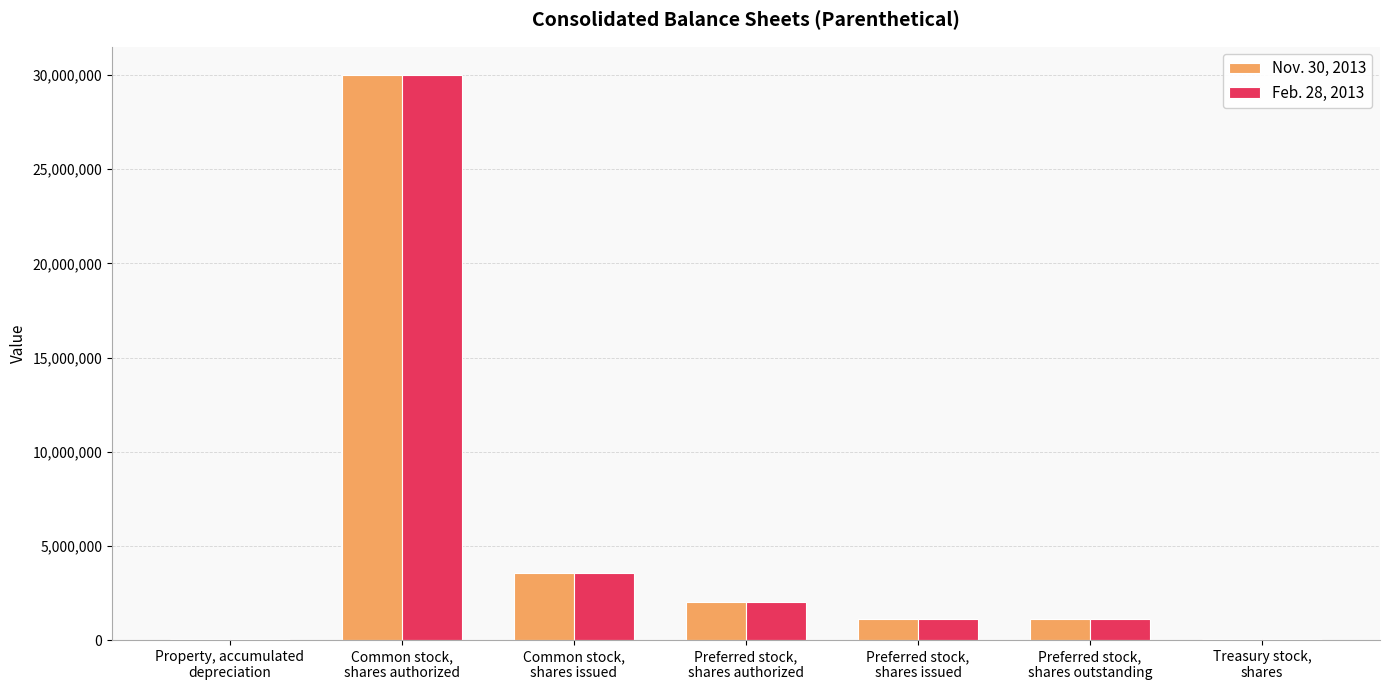

What is the greatest value displayed?

30000000